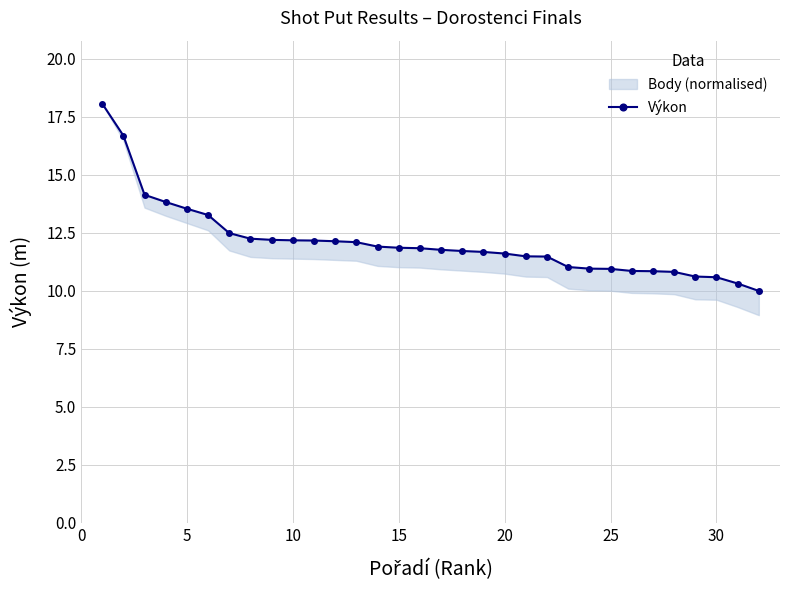

Reading left to right, list all the values displayed in this chart.

18.1	16.7	14.1	13.8	13.5	13.3	12.5	12.2	12.2	12.2	12.2	12.1	12.1	11.9	11.8	11.8	11.8	11.7	11.7	11.6	11.5	11.5	11.0	10.9	10.9	10.8	10.8	10.8	10.6	10.6	10.3	10.0